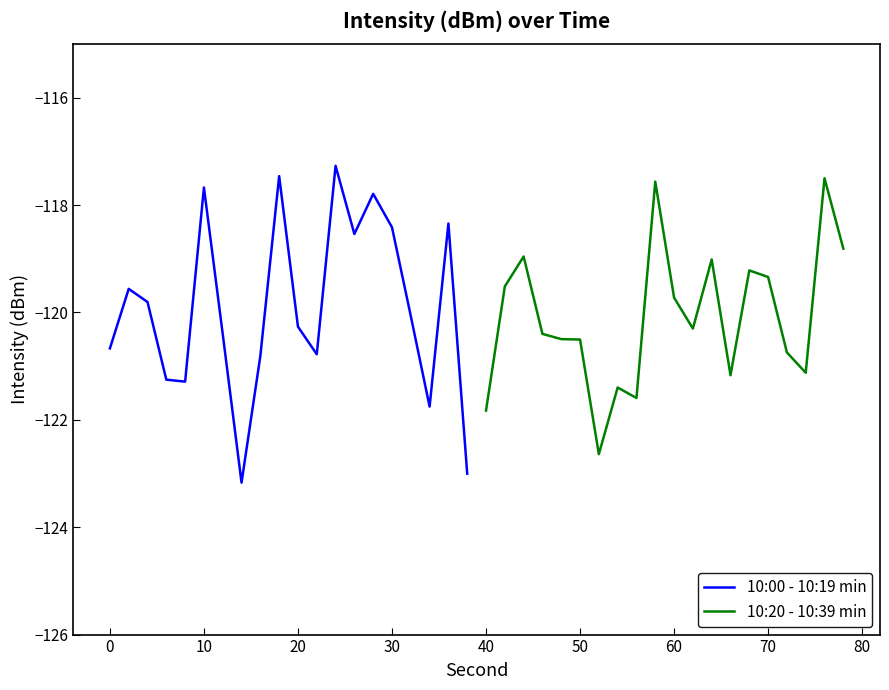

What is the sum of all 10:00 - 10:19 min values?

-2398.3